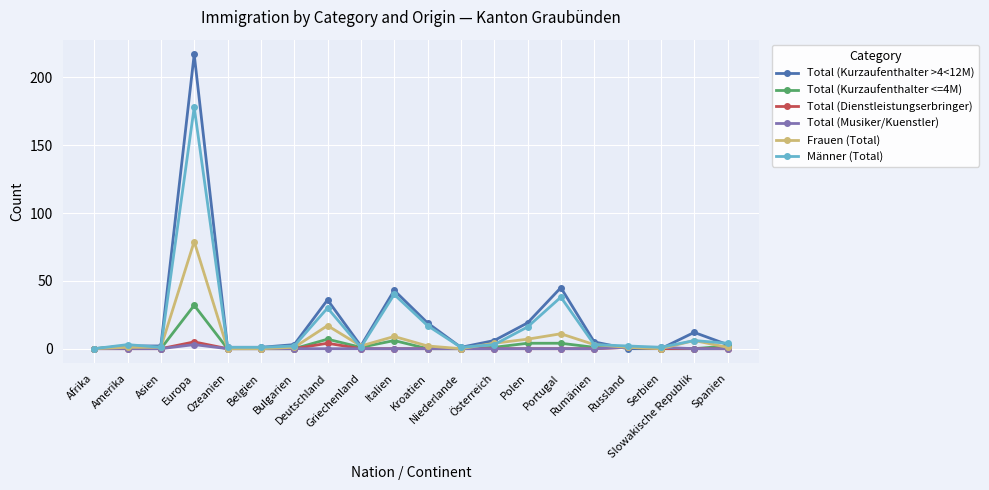

Reading left to right, list all the values displayed in this chart.

Total (Kurzaufenthalter >4<12M): Afrika=0	Amerika=2	Asien=2	Europa=217	Ozeanien=1	Belgien=1	Bulgarien=3	Deutschland=36	Griechenland=2	Italien=43	Kroatien=19	Niederlande=1	Österreich=6	Polen=19	Portugal=45	Rumänien=5	Russland=0	Serbien=0	Slowakische Republik=12	Spanien=3
Total (Kurzaufenthalter <=4M): Afrika=0	Amerika=2	Asien=0	Europa=32	Ozeanien=0	Belgien=0	Bulgarien=0	Deutschland=7	Griechenland=1	Italien=6	Kroatien=0	Niederlande=0	Österreich=1	Polen=4	Portugal=4	Rumänien=1	Russland=1	Serbien=0	Slowakische Republik=0	Spanien=2
Total (Dienstleistungserbringer): Afrika=0	Amerika=0	Asien=0	Europa=5	Ozeanien=0	Belgien=0	Bulgarien=0	Deutschland=4	Griechenland=0	Italien=0	Kroatien=0	Niederlande=0	Österreich=0	Polen=0	Portugal=0	Rumänien=0	Russland=1	Serbien=0	Slowakische Republik=0	Spanien=0
Total (Musiker/Kuenstler): Afrika=0	Amerika=0	Asien=0	Europa=3	Ozeanien=0	Belgien=0	Bulgarien=0	Deutschland=0	Griechenland=0	Italien=0	Kroatien=0	Niederlande=0	Österreich=0	Polen=0	Portugal=0	Rumänien=0	Russland=1	Serbien=1	Slowakische Republik=0	Spanien=0
Frauen (Total): Afrika=0	Amerika=1	Asien=1	Europa=79	Ozeanien=0	Belgien=0	Bulgarien=1	Deutschland=17	Griechenland=2	Italien=9	Kroatien=2	Niederlande=0	Österreich=4	Polen=7	Portugal=11	Rumänien=3	Russland=1	Serbien=0	Slowakische Republik=6	Spanien=1
Männer (Total): Afrika=0	Amerika=3	Asien=1	Europa=178	Ozeanien=1	Belgien=1	Bulgarien=2	Deutschland=30	Griechenland=1	Italien=40	Kroatien=17	Niederlande=1	Österreich=3	Polen=16	Portugal=38	Rumänien=3	Russland=2	Serbien=1	Slowakische Republik=6	Spanien=4